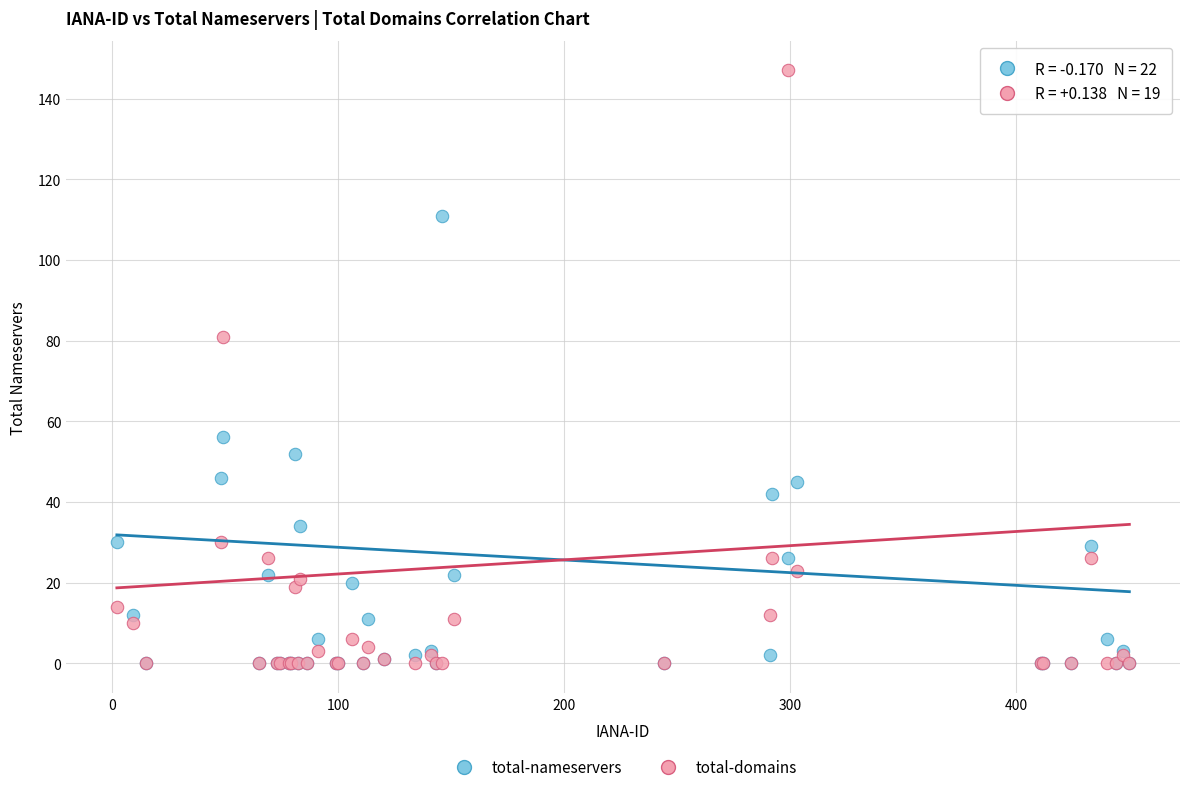

Which series has the widest spread of Y values?

total-domains